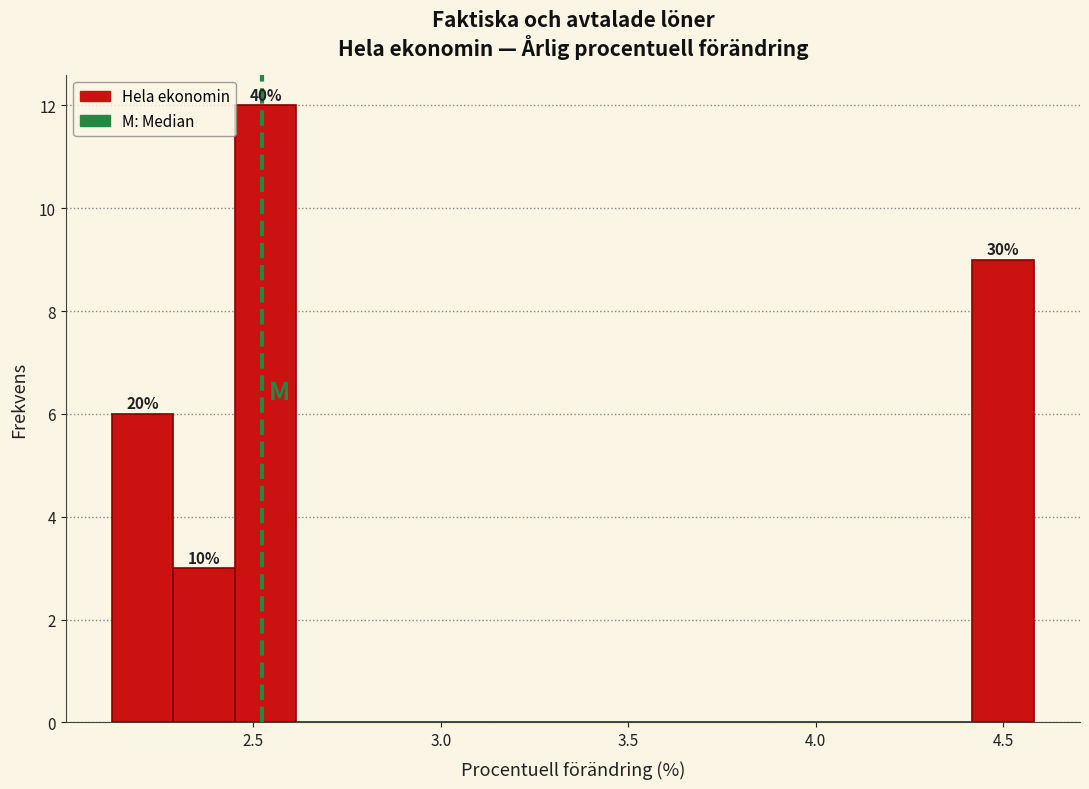

Around what value on the x-axis is the tallest bar? Give the approximate position of its centre, as read against the axis.

2.55